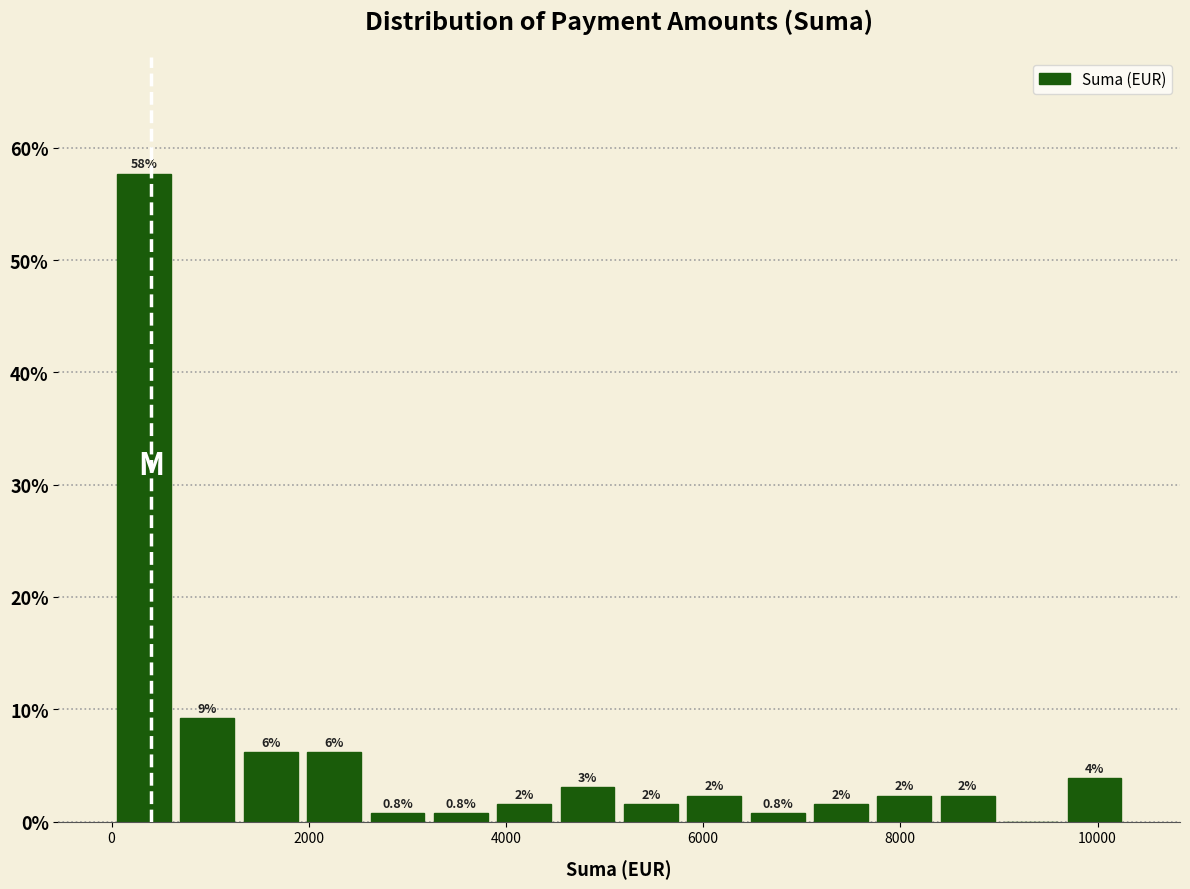

Read against the x-axis, roughly where is the centre of the tallest bar?

400